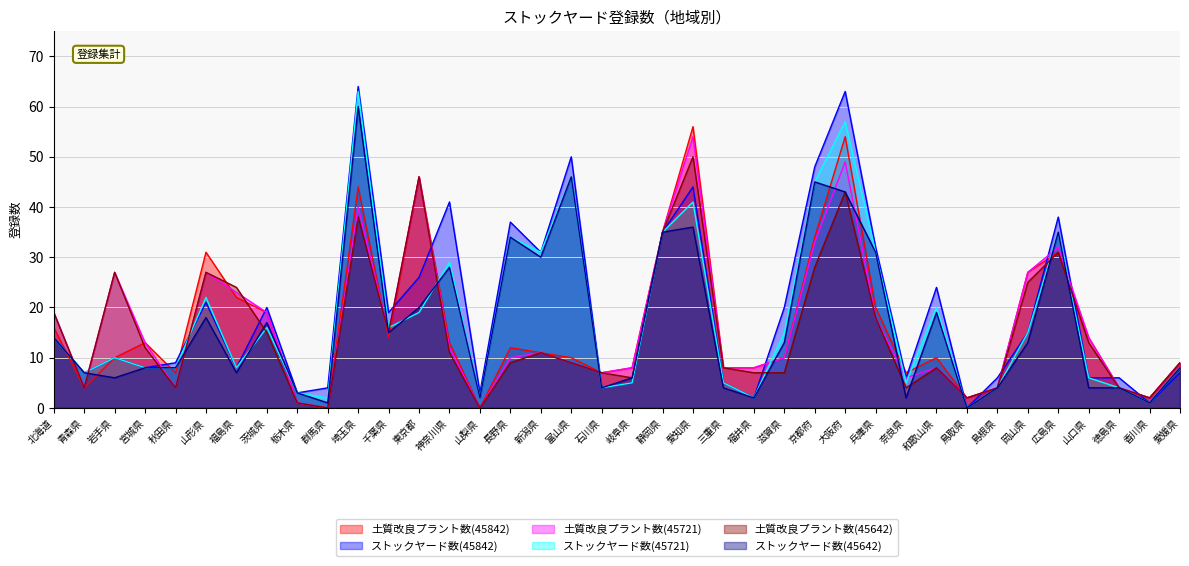

Does the chart display data point markers on the line(s)?

No